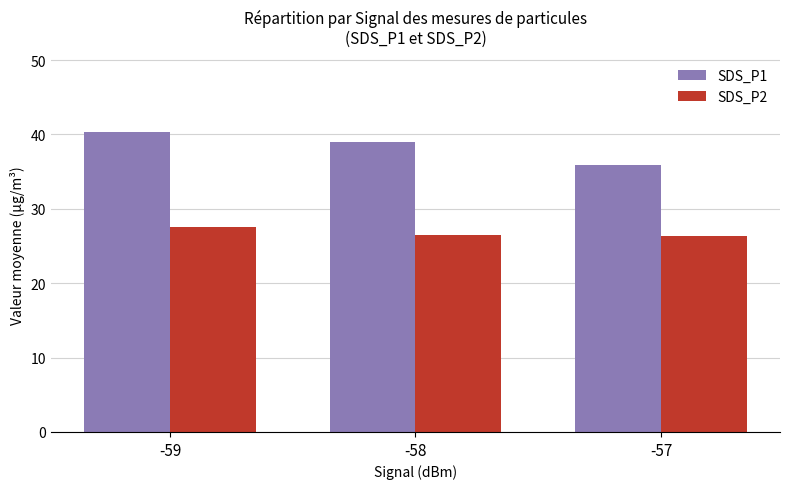

Which series has the largest range (max minus min)?

SDS_P1